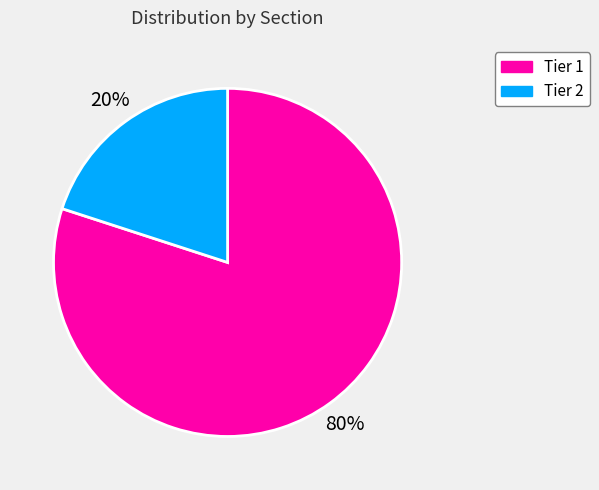

To the nearest percent, what is the average slice percentage?

50%